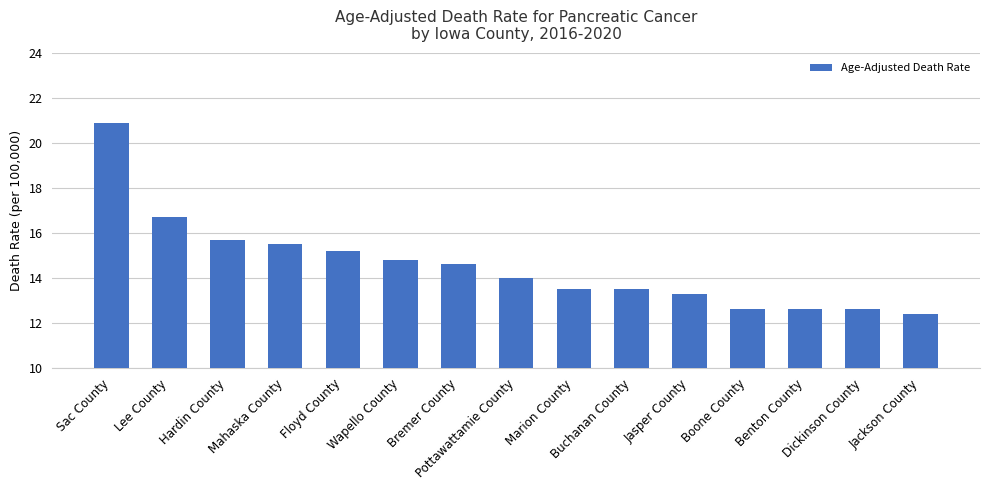

Between Lee County and Wapello County, which is larger?

Lee County